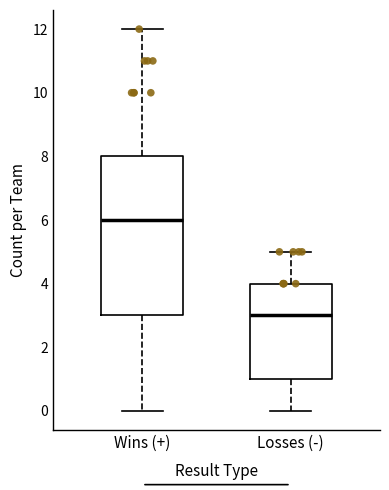

Reading left to right, read every box against the y-axis: the position of its median line, the range the box covers, and the ends of its whiskers. The values are not printed on the chart, so give them approximately, as read against the axis.

Wins (+): median 6, box 3 to 8, whiskers 0 to 12
Losses (-): median 3, box 1 to 4, whiskers 0 to 5